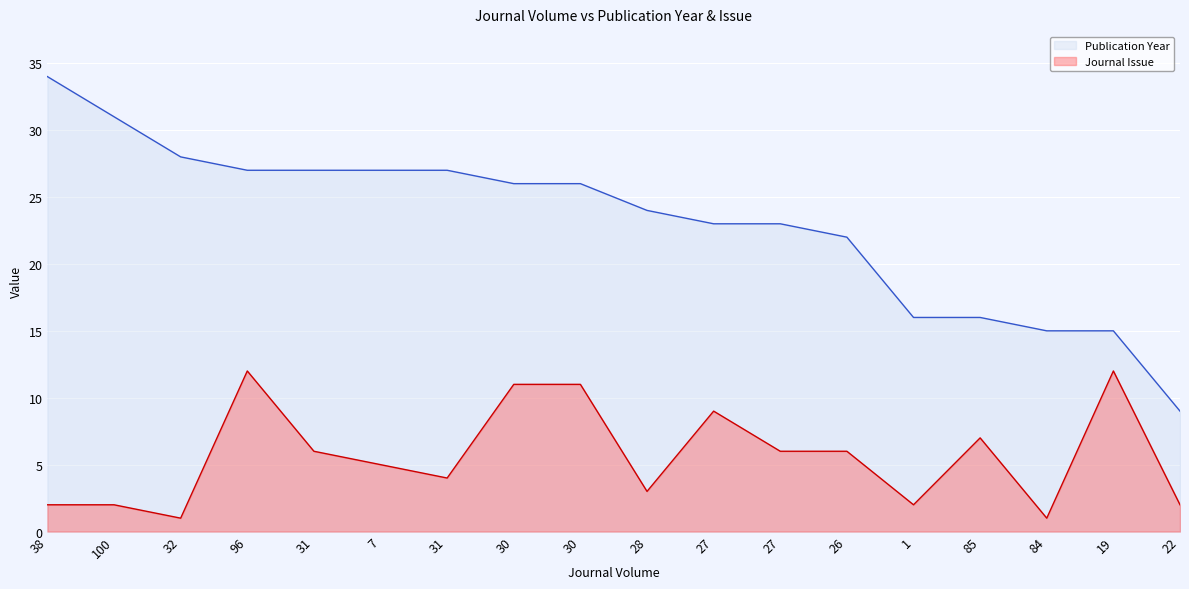

What is the label of the 18th point from the right?

38